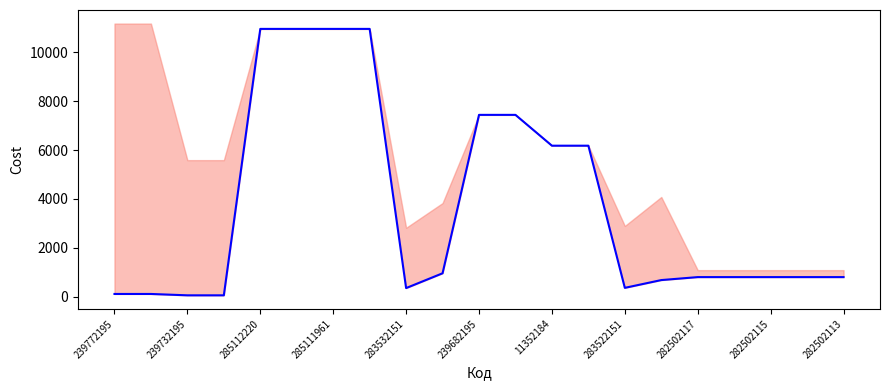

How many interior local valleys (lower than both neighbors) does the data have?

2